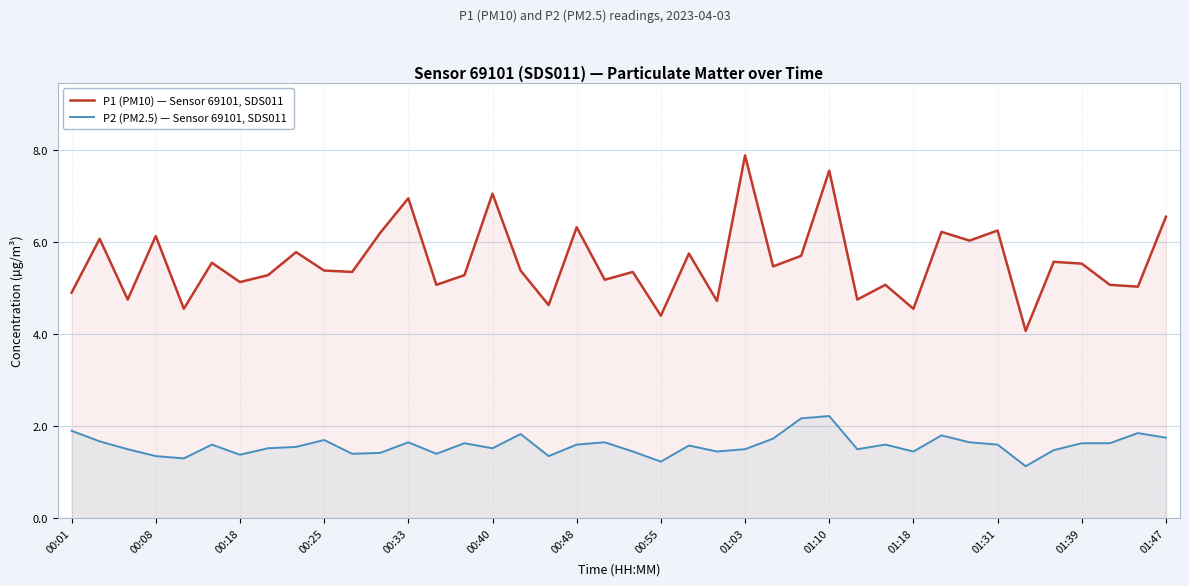

True or false: P2 (PM2.5) — Sensor 69101, SDS011 and P1 (PM10) — Sensor 69101, SDS011 intersect in this chart.

False